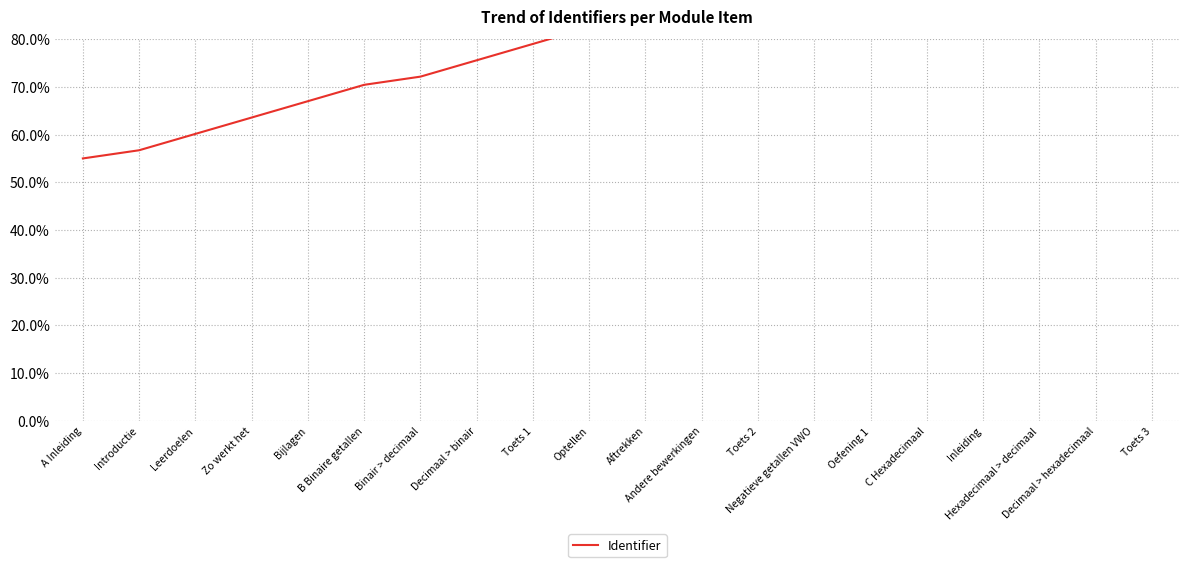

Rank the categories by value from lowest to highest.

A Inleiding, Introductie, Leerdoelen, Zo werkt het, Bijlagen, B Binaire getallen, Binair > decimaal, Decimaal > binair, Toets 1, Optellen, Aftrekken, Andere bewerkingen, Toets 2, Negatieve getallen VWO, Oefening 1, C Hexadecimaal, Inleiding, Hexadecimaal > decimaal, Decimaal > hexadecimaal, Toets 3